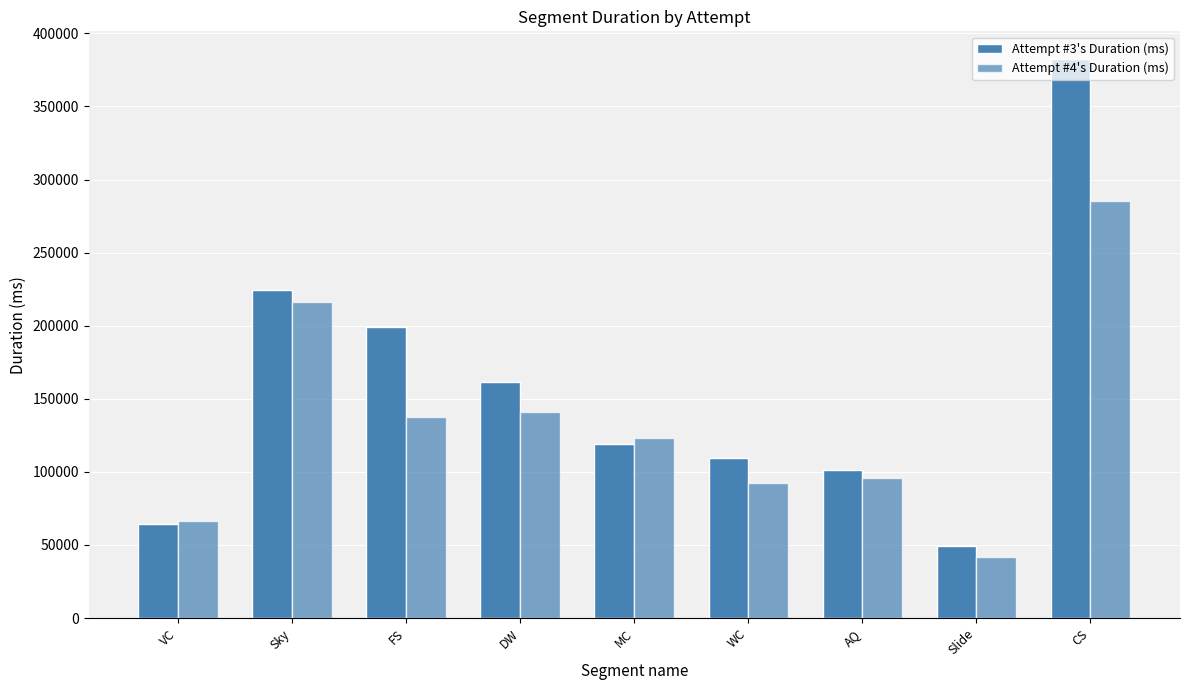

What is the label of the 9th bar from the left?

CS